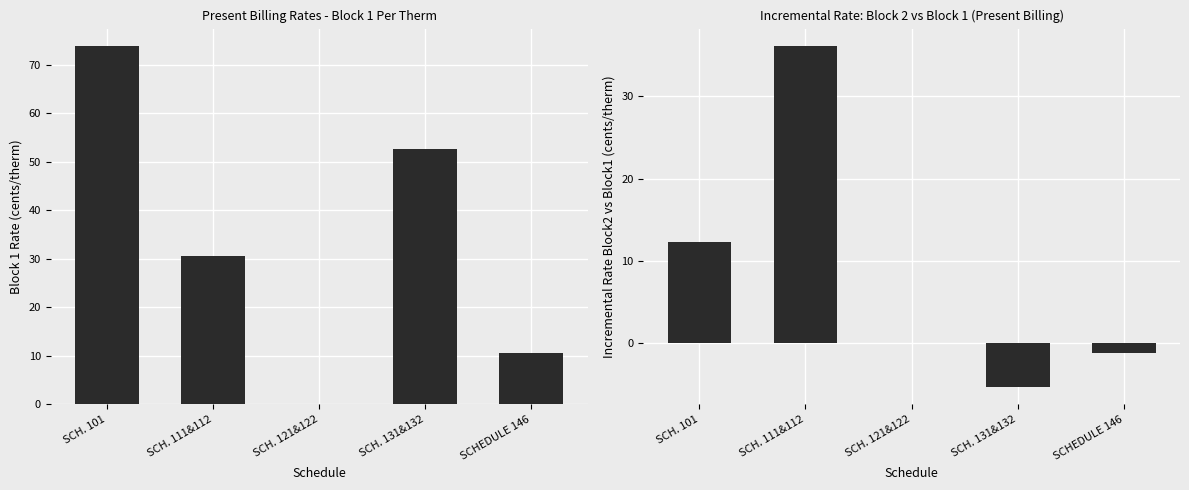

What is the highest value of the Block 2 - Block 1 Per Therm series?

36.2